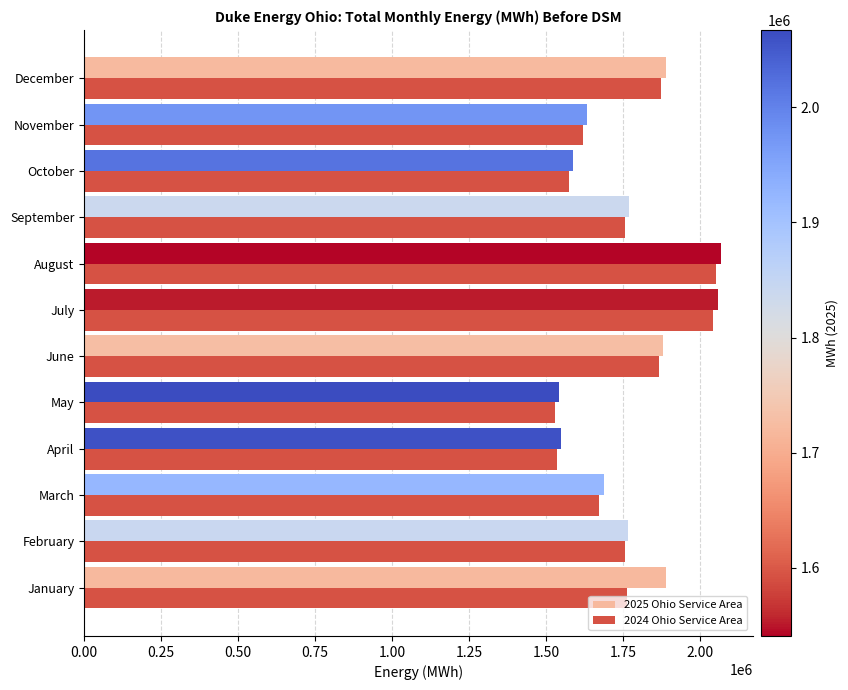

What is the sum of the 2025 Ohio Service Area values at July and October?

3645166.6